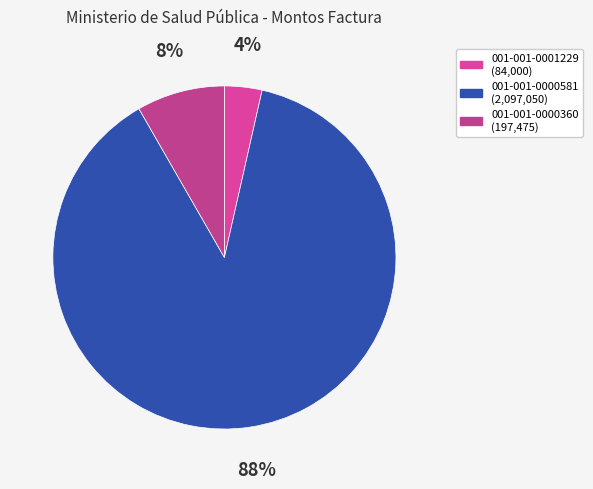

To the nearest percent, what is the difference between the 001-001-0000360 and 001-001-0000581 slice percentages?

80%